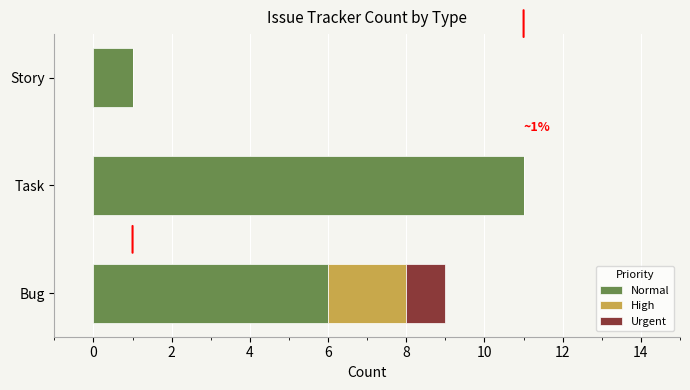

What is the sum of all Normal values?

18